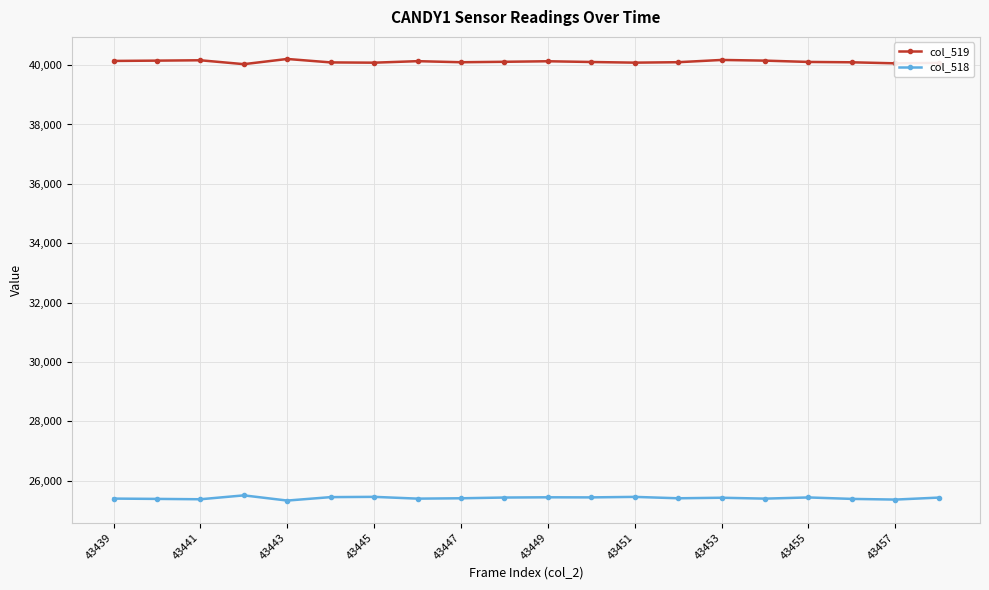

True or false: col_518 and col_519 cross at least once.

False